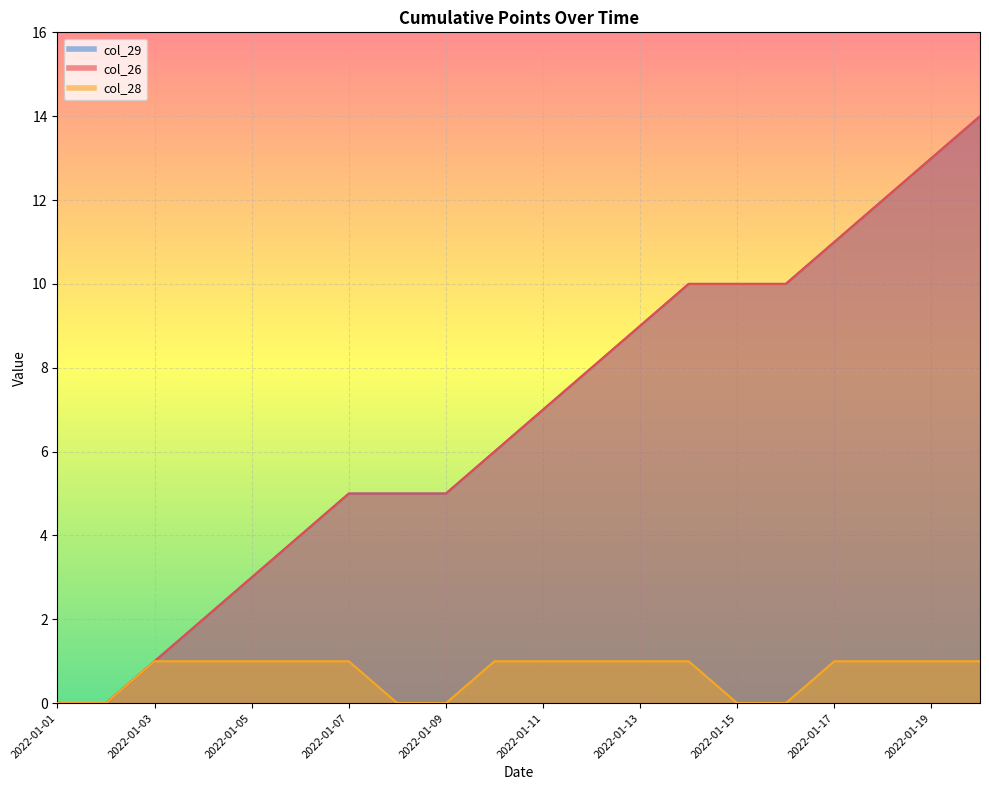

Count the number of categories in the chart.

20